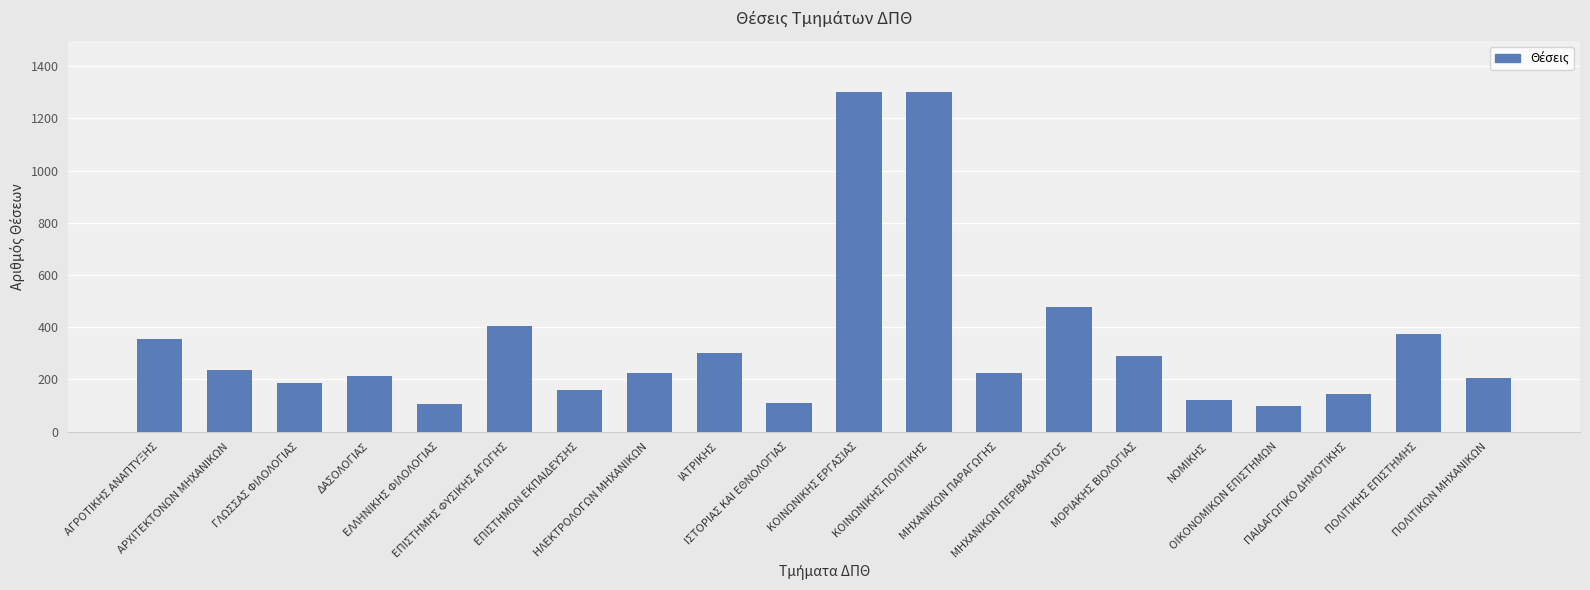

What is the sum of all values?

6821